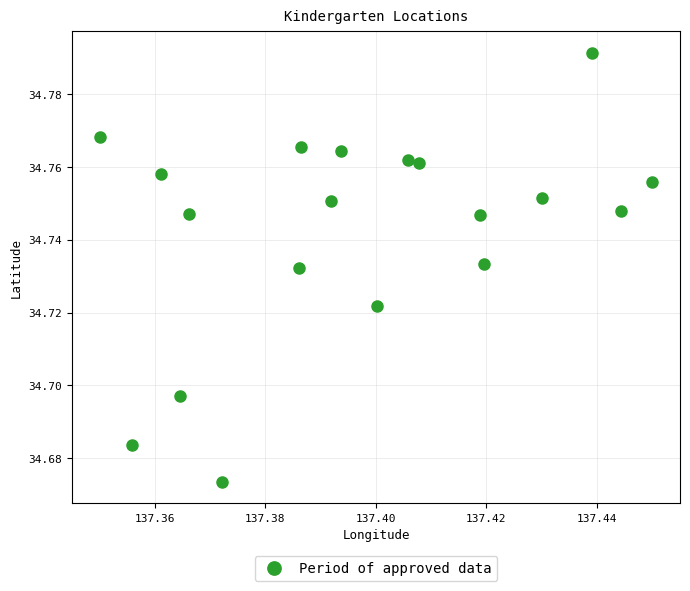

Count the number of points in this scatter plot.

19